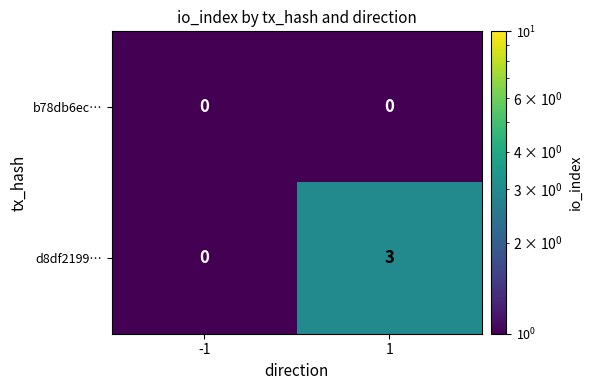

List the series in order of their overall mean, highest first.

d8df2199…, b78db6ec…